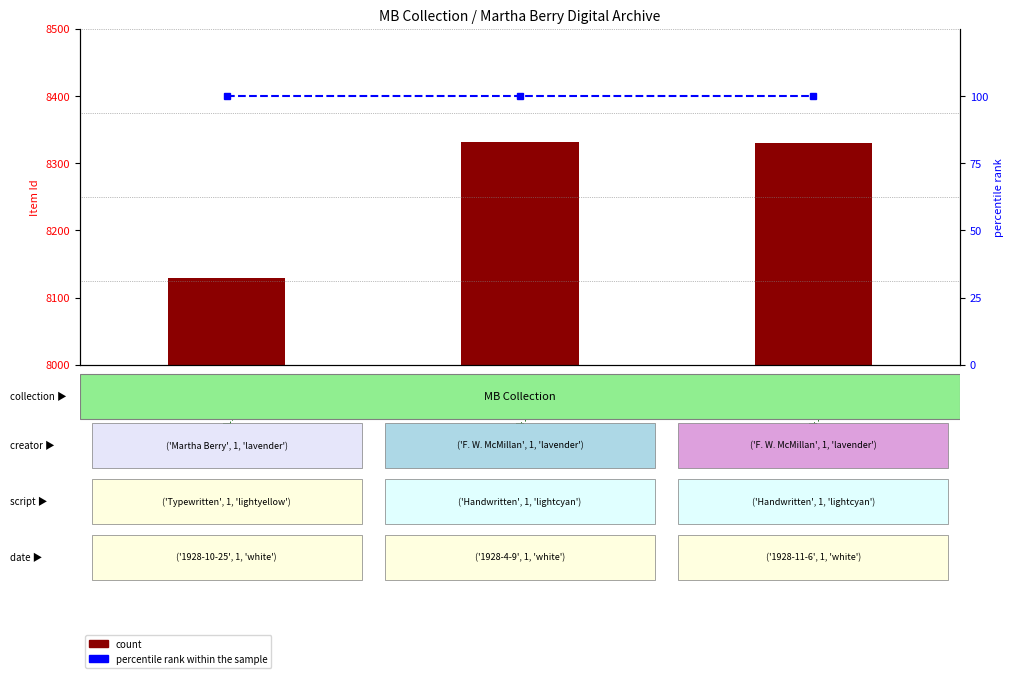

Rank the categories by percentile rank within the sample value from highest to lowest.

MB69_1_25_001, MB69_4_45_001, MB69_4_44_001